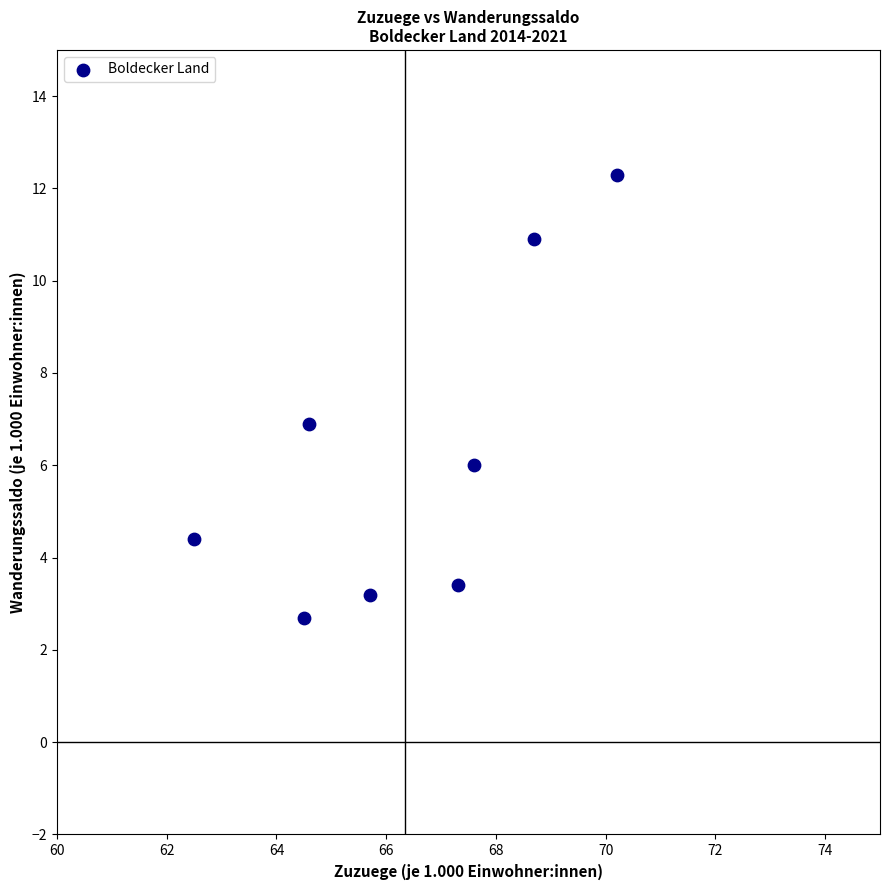

What is the range of X values (max minus min)?

7.7